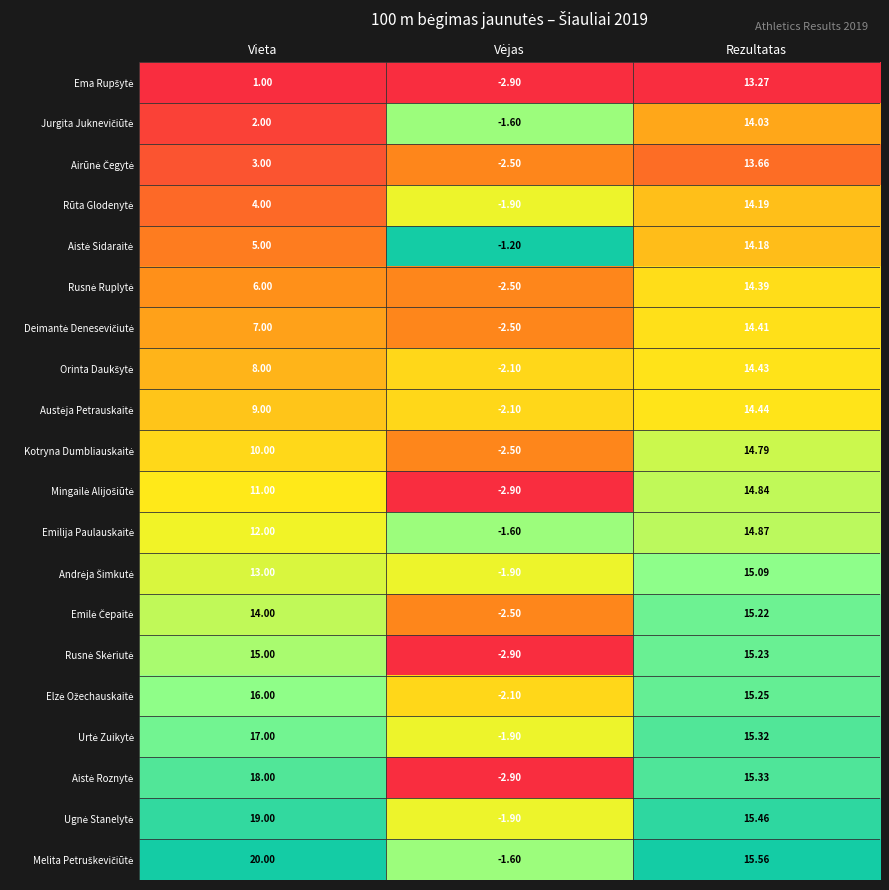

Which category has the highest value across all series?

Vieta